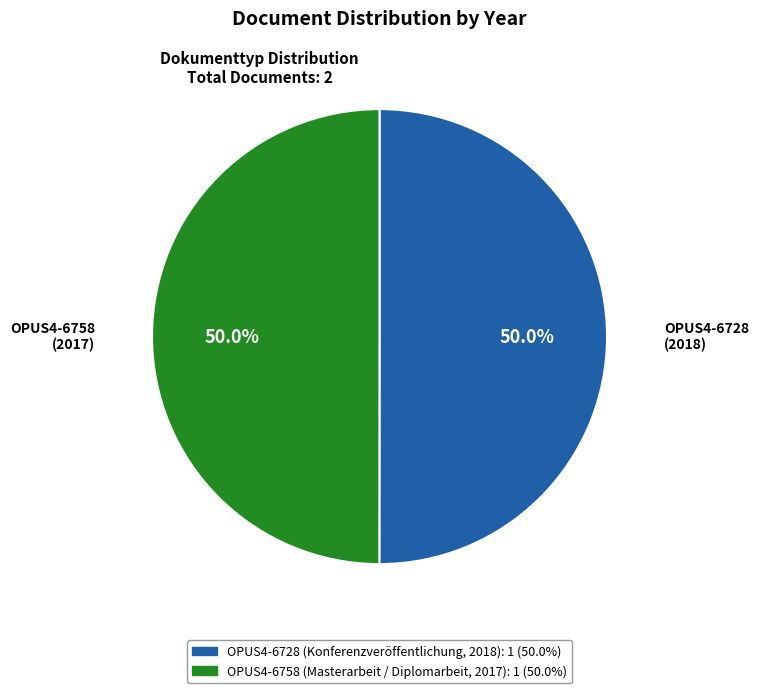

What portion of the pie excludes OPUS4-6728?

50.0%